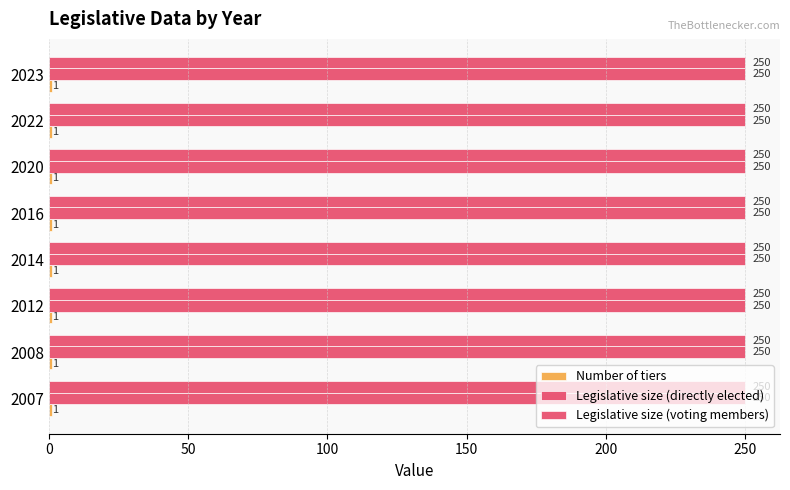

How many bars are there in each group?

3